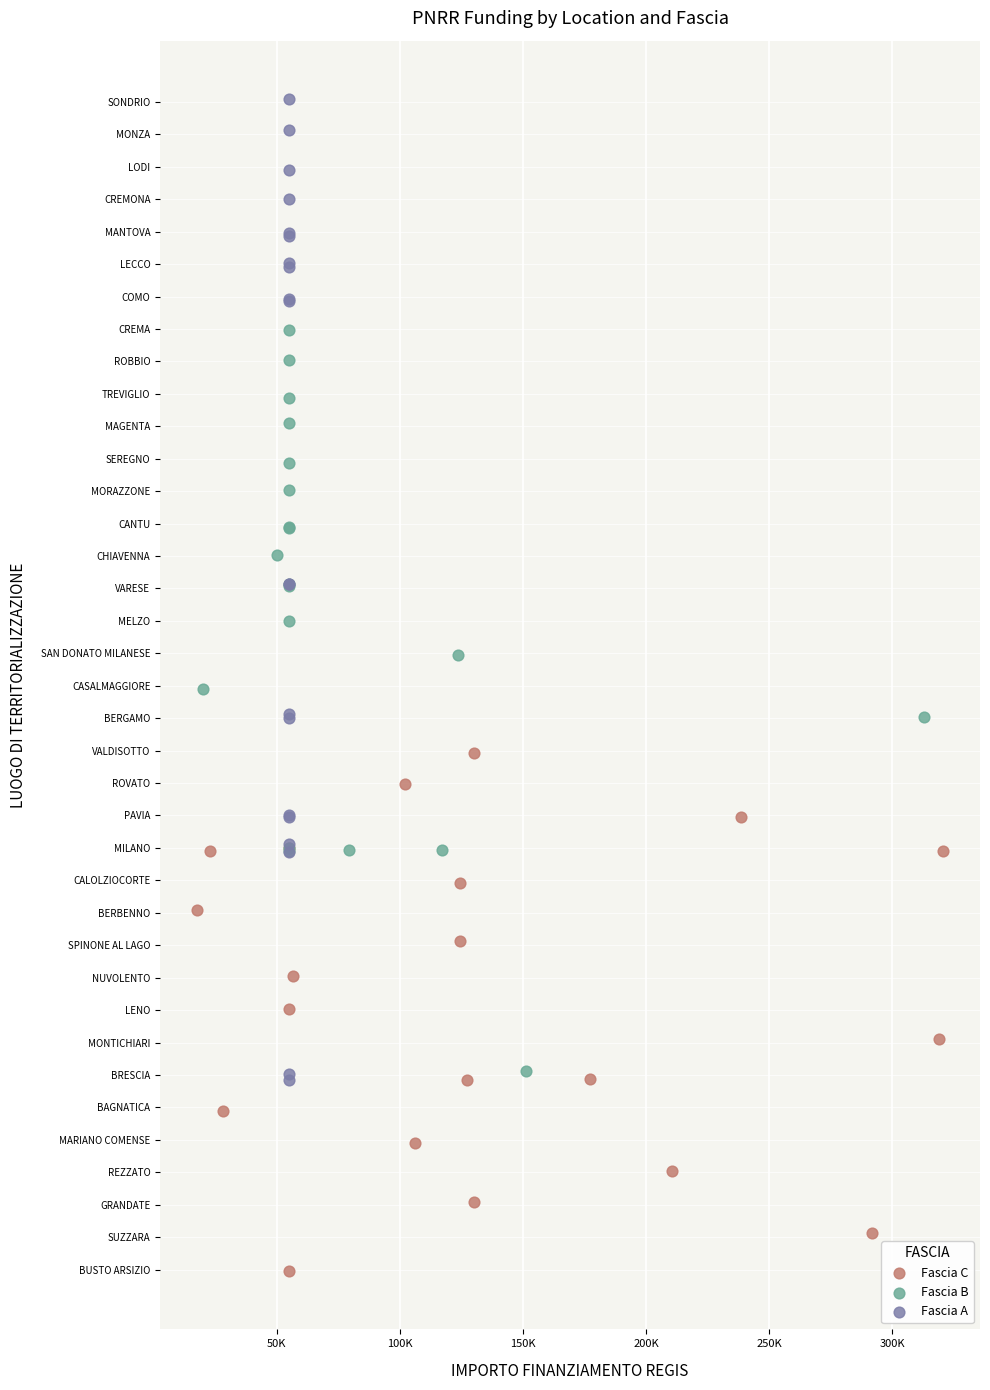

What are all the series names shown in the legend?

Fascia C, Fascia B, Fascia A